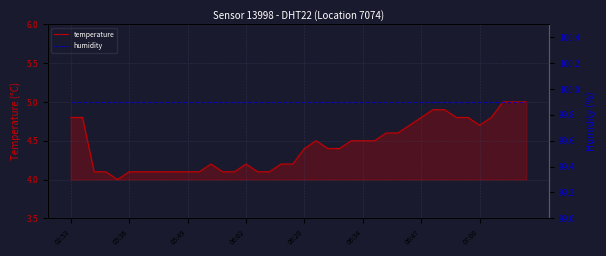

The temperature series shows 4.1 at 05:49. True or false?

True